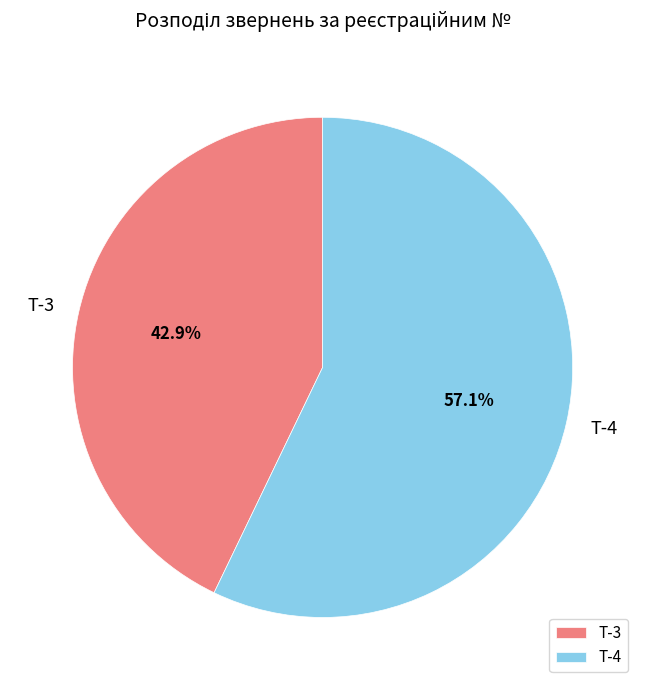

What percentage do Т-3 and Т-4 together represent?

100.0%